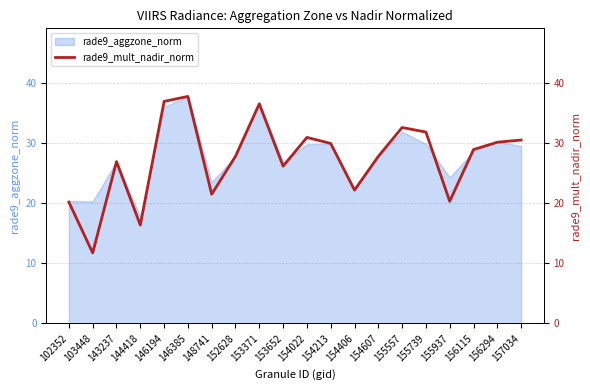

Reading left to right, what are all the values shown in this chart?

20.2	11.7	26.9	16.4	37.0	37.8	21.5	27.8	36.6	26.2	31.0	30.0	22.2	27.8	32.6	31.9	20.3	28.9	30.2	30.5